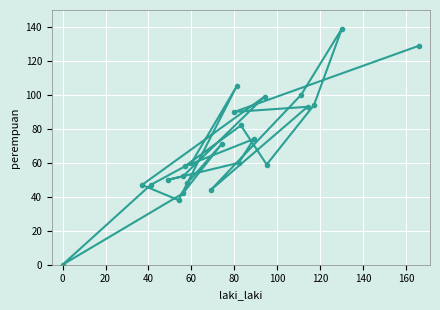

Is this an area chart (filled region under the line)?

No